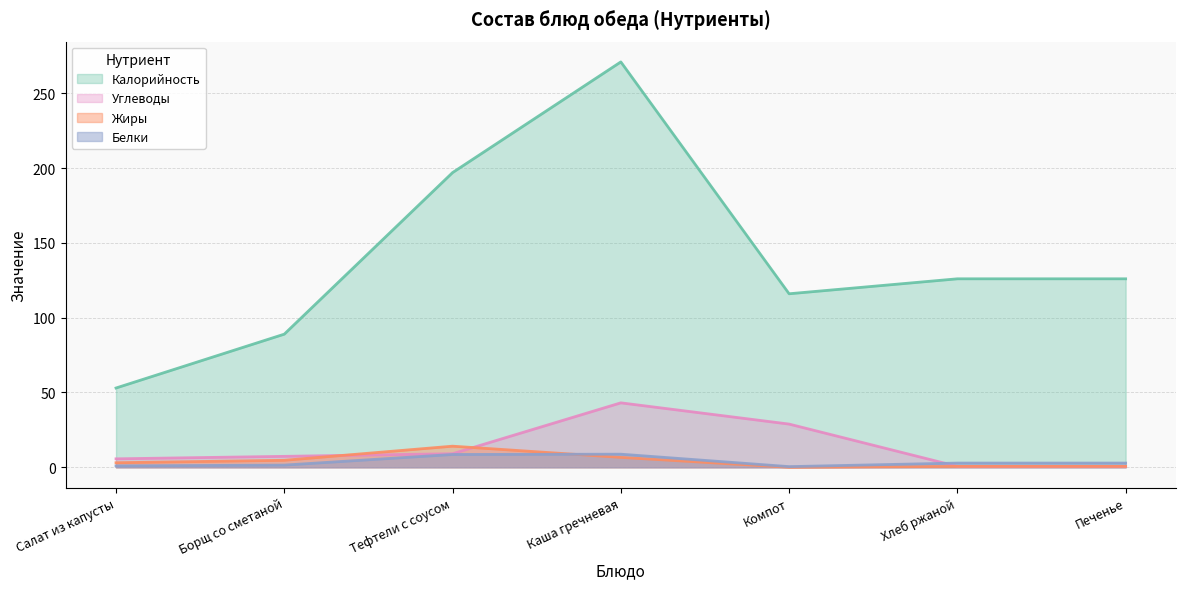

What is the minimum value for Белки?

0.4